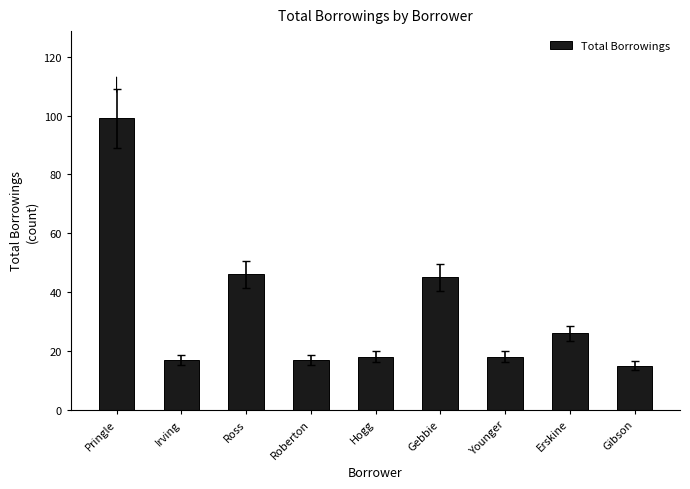

What is the maximum value shown in the chart?

99